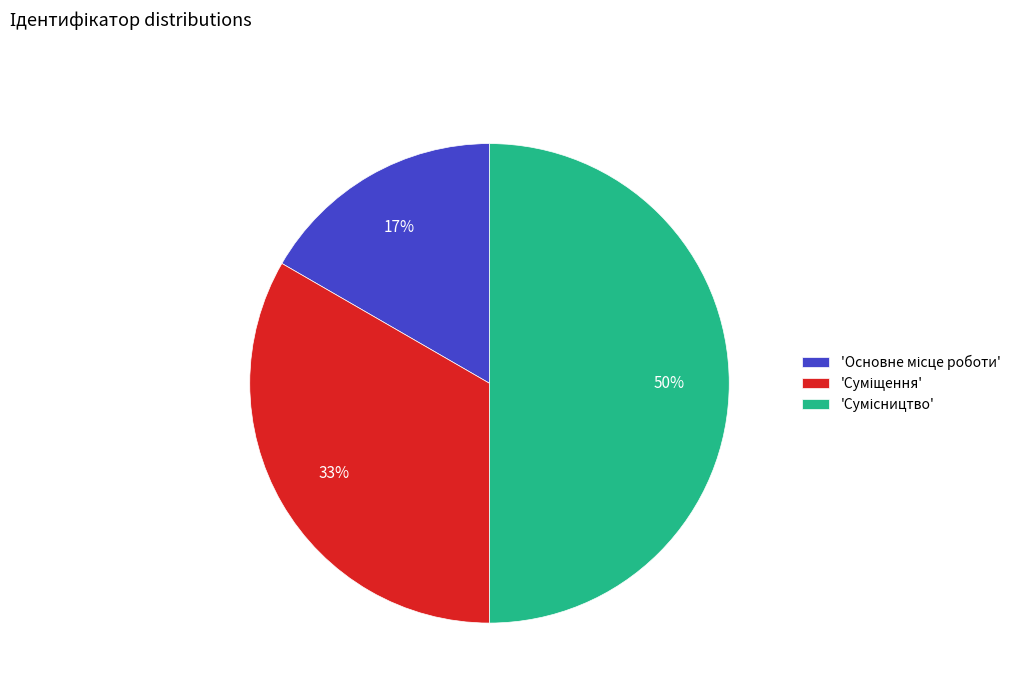

To the nearest percent, what is the difference between the largest and smallest slice percentages?

33%